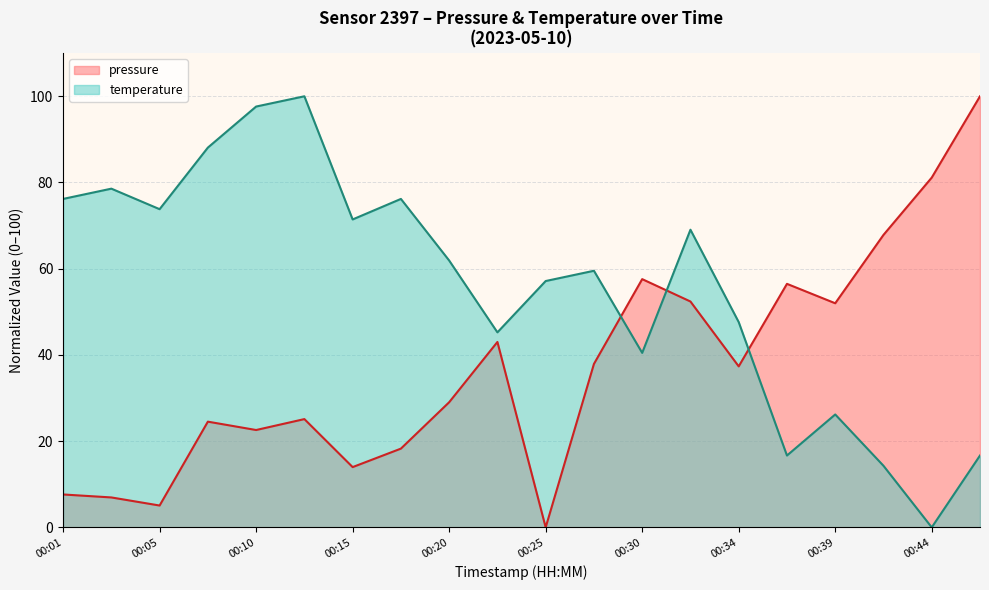

Where is temperature nearest to the value 50?

00:34